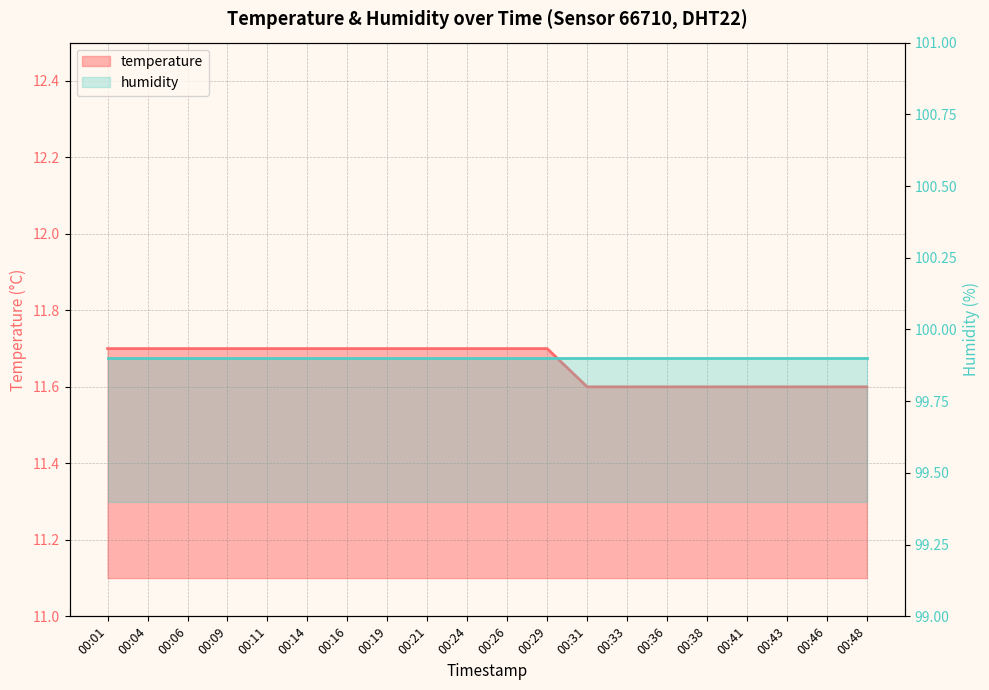

True or false: the data shows 4.4 at 00:29.

False